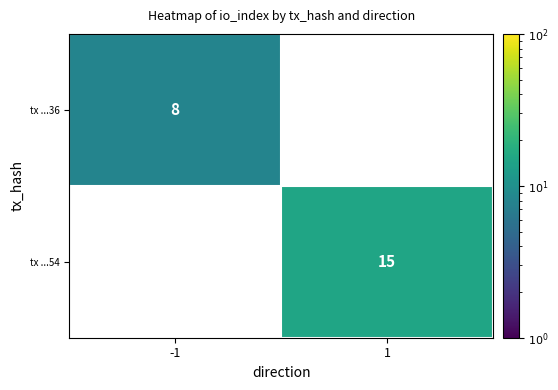

Which label corresponds to the smallest value in the chart?

-1